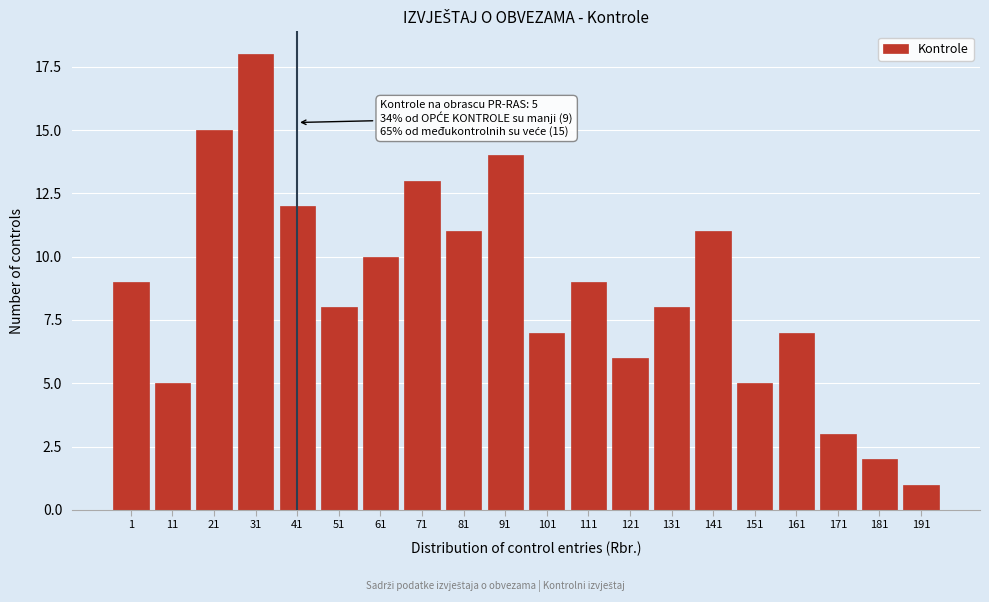

Reading left to right, transcribe all the data shown in this chart.

1=9	11=5	21=15	31=18	41=12	51=8	61=10	71=13	81=11	91=14	101=7	111=9	121=6	131=8	141=11	151=5	161=7	171=3	181=2	191=1